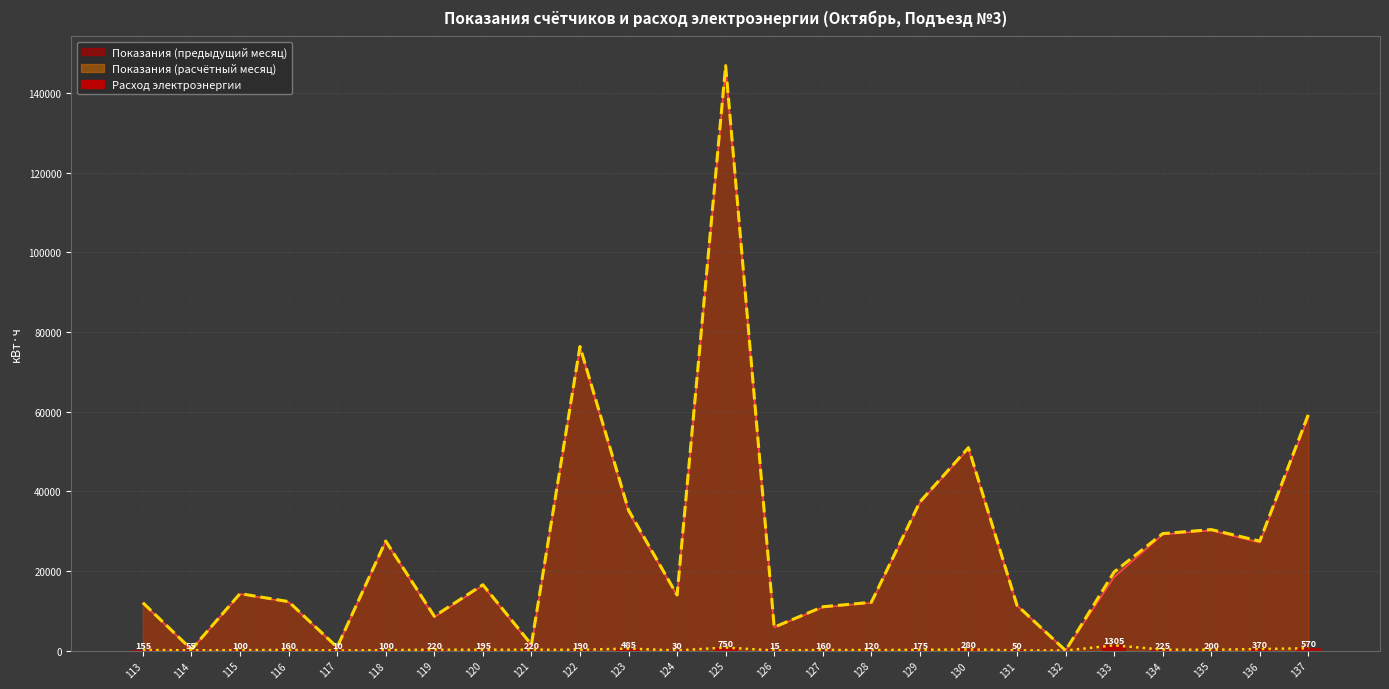

What is the sum of the values at 123 and 134?

710